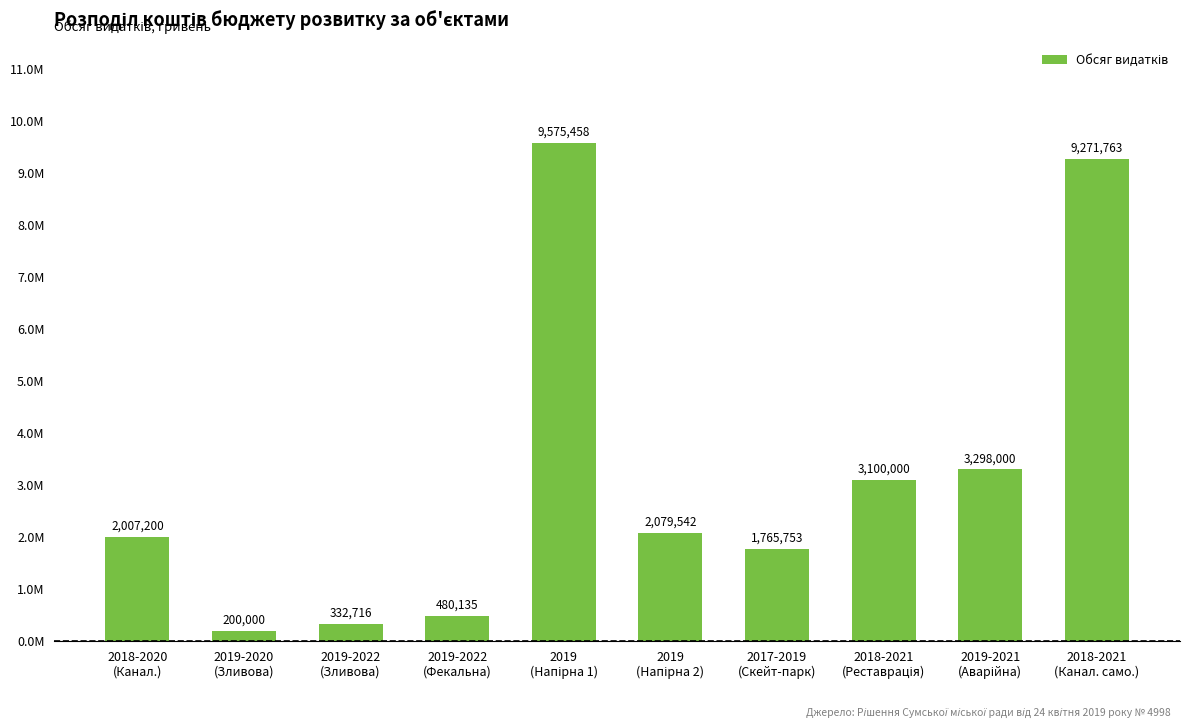

Does the chart contain any negative values?

No